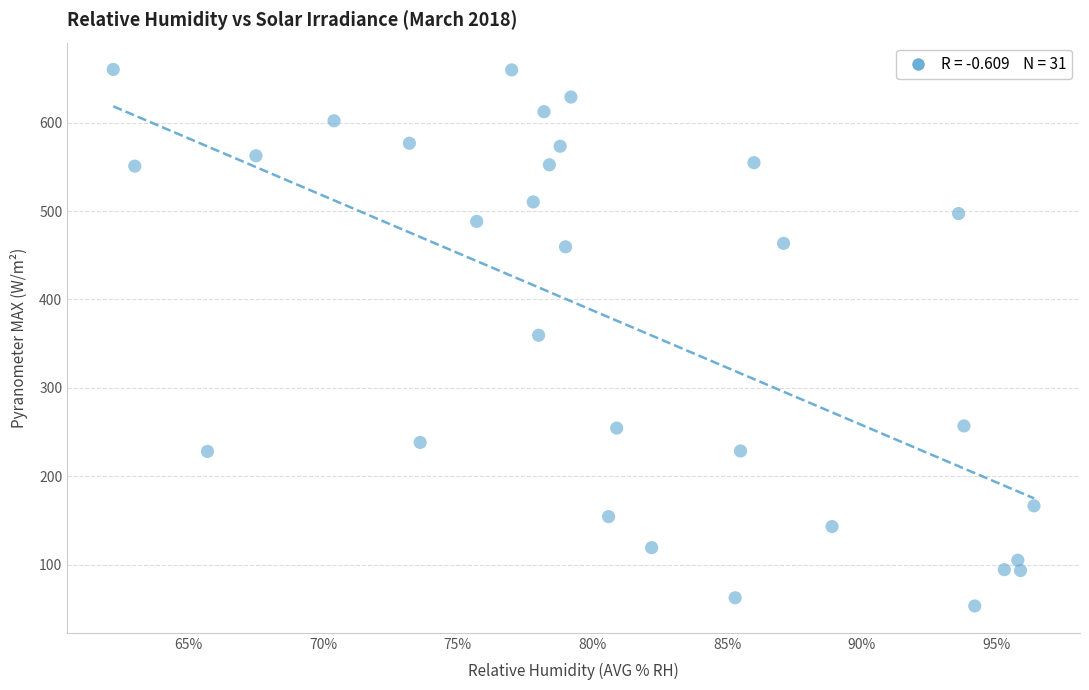

How many data points are displayed?

31